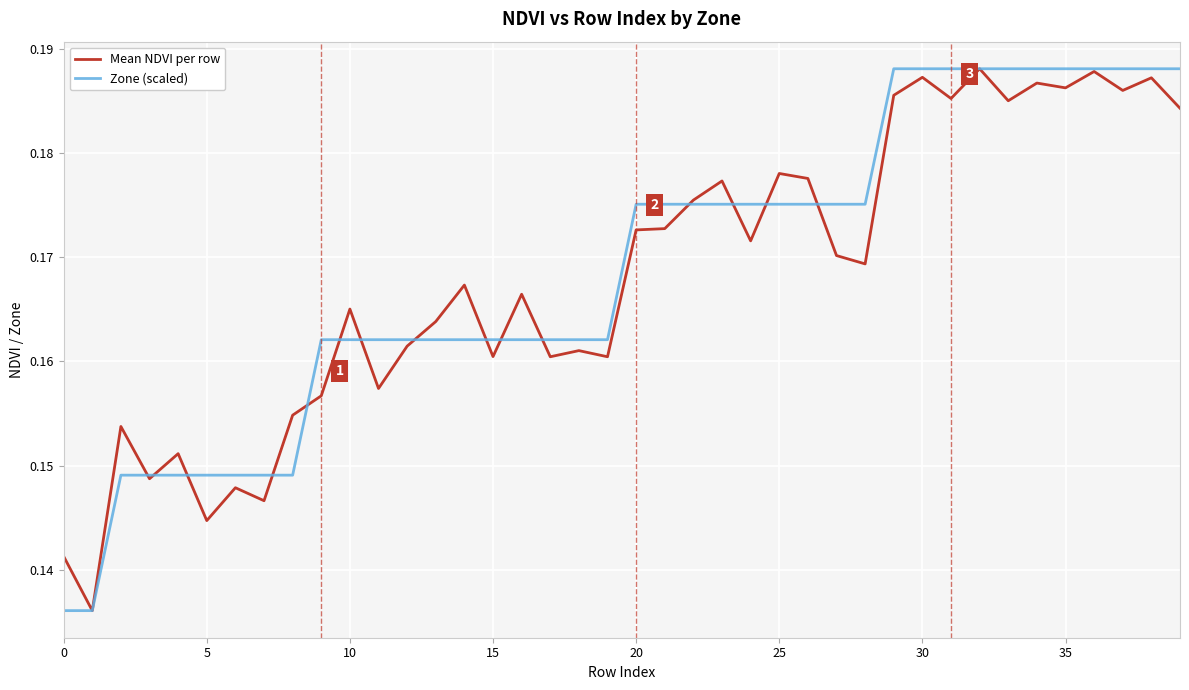

Which series ends up on top after the final intersection of Mean NDVI per row and Zone (scaled)?

Zone (scaled)